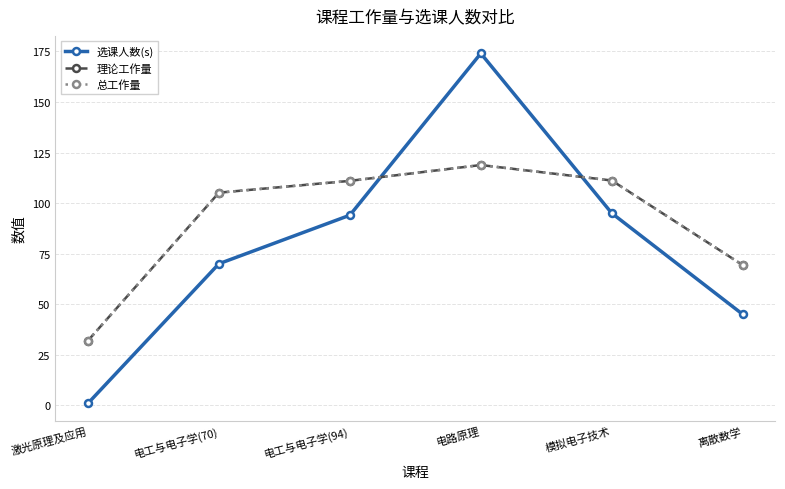

Does the chart have visible grid lines?

Yes